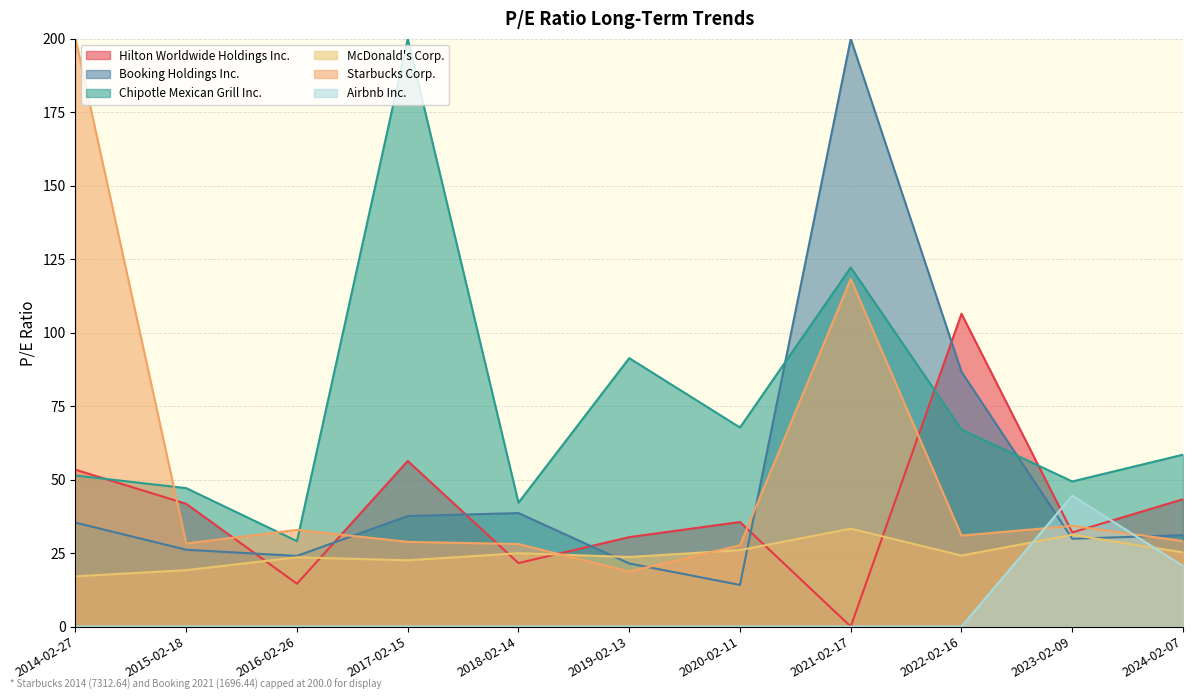

What position from the right is 2021-02-17?

4